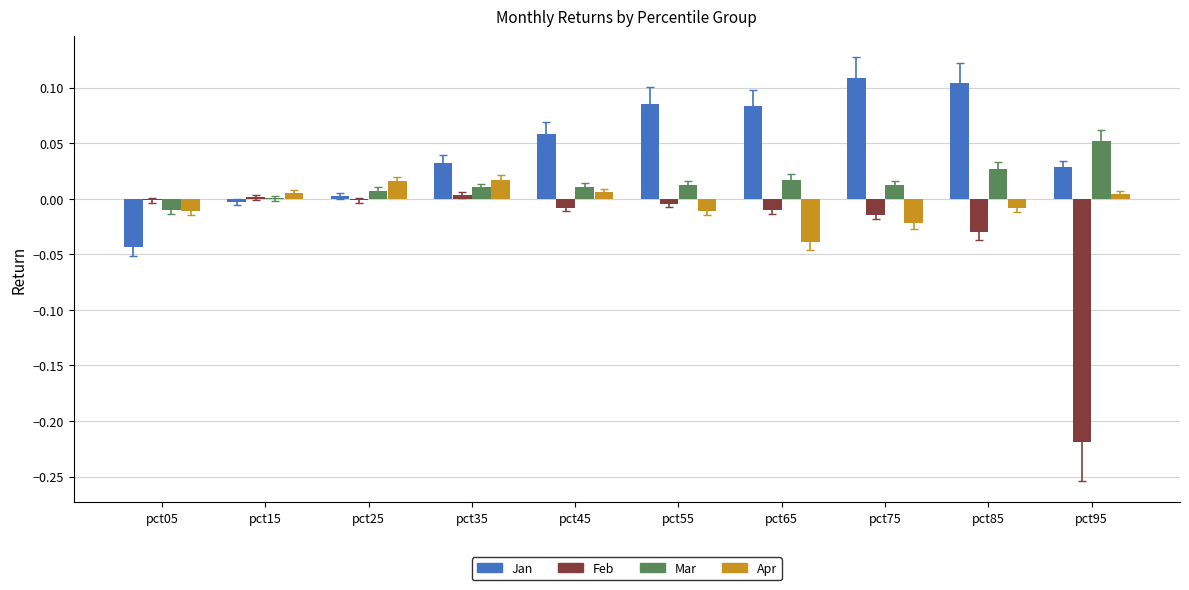

Is it true that Jan equals 0.0 at pct25?

True